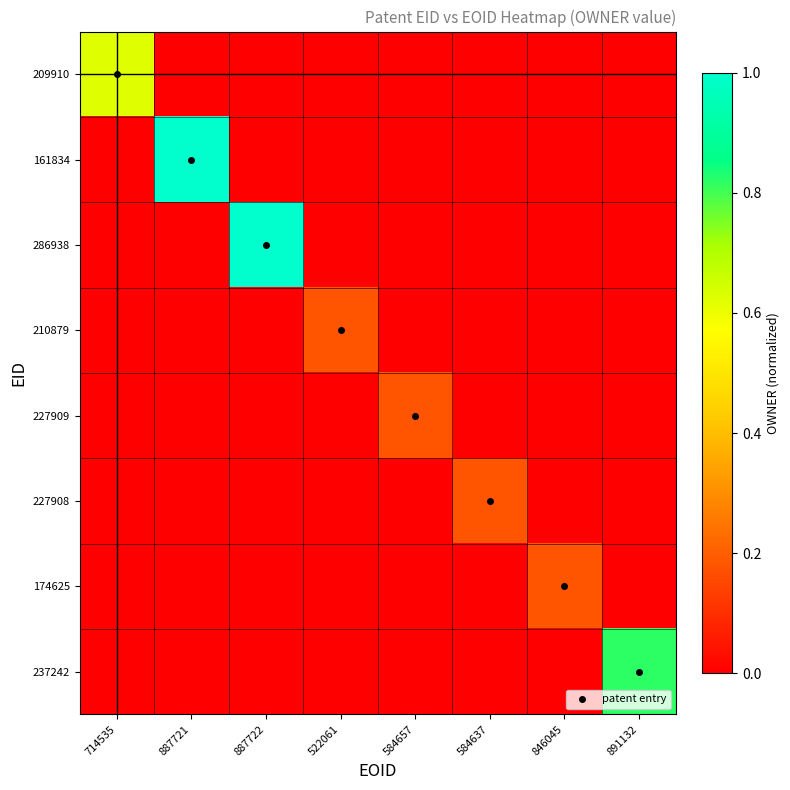

Reading left to right, extract all data points from this chart.

209910: 714535=0.6	887721=0.0	887722=0.0	522061=0.0	584657=0.0	584637=0.0	846045=0.0	891132=0.0
161834: 714535=0.0	887721=1.0	887722=0.0	522061=0.0	584657=0.0	584637=0.0	846045=0.0	891132=0.0
286938: 714535=0.0	887721=0.0	887722=1.0	522061=0.0	584657=0.0	584637=0.0	846045=0.0	891132=0.0
210879: 714535=0.0	887721=0.0	887722=0.0	522061=0.2	584657=0.0	584637=0.0	846045=0.0	891132=0.0
227909: 714535=0.0	887721=0.0	887722=0.0	522061=0.0	584657=0.2	584637=0.0	846045=0.0	891132=0.0
227908: 714535=0.0	887721=0.0	887722=0.0	522061=0.0	584657=0.0	584637=0.2	846045=0.0	891132=0.0
174625: 714535=0.0	887721=0.0	887722=0.0	522061=0.0	584657=0.0	584637=0.0	846045=0.2	891132=0.0
237242: 714535=0.0	887721=0.0	887722=0.0	522061=0.0	584657=0.0	584637=0.0	846045=0.0	891132=0.8